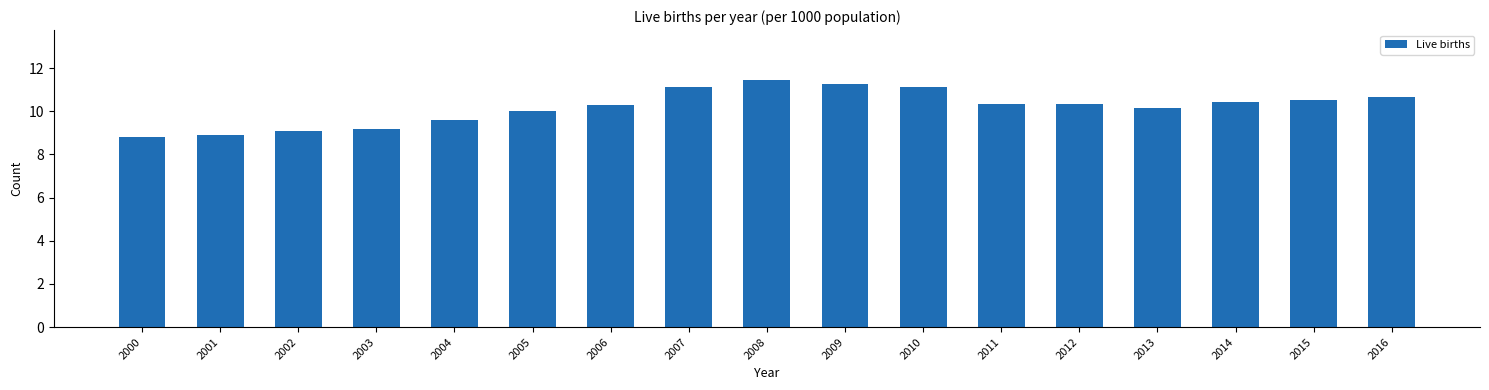

What is the minimum value shown in the chart?

8.8